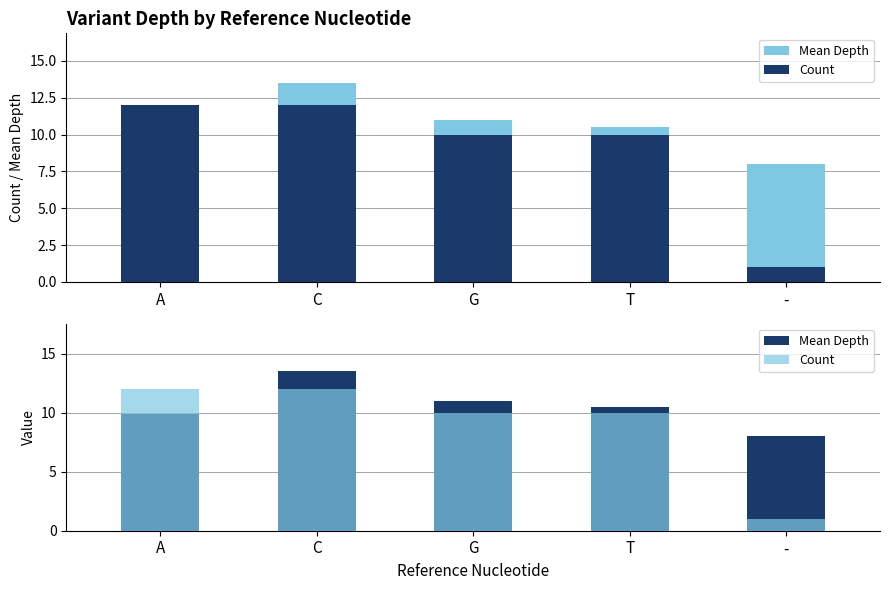

Which category has the lowest value in the Count series?

-